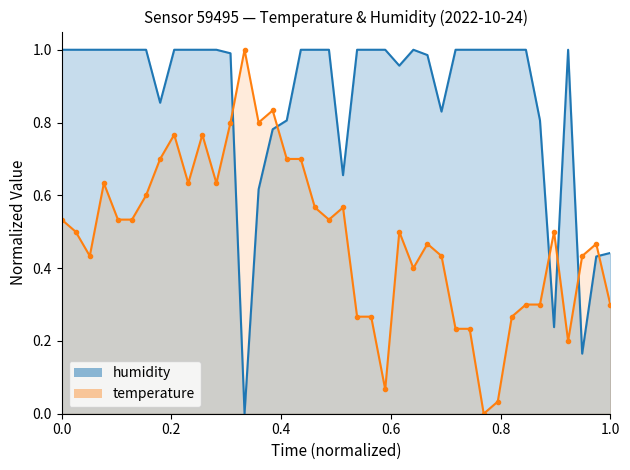

In humidity, how many points are higher than both neighbors (excluding endpoints)?

2